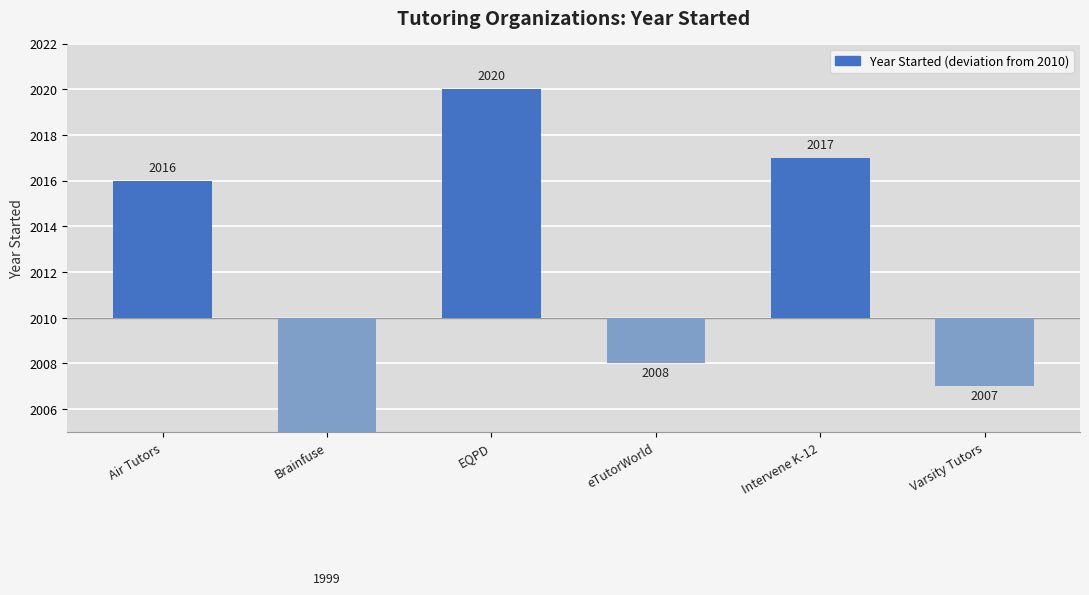

Reading right to left, extract all data points from this chart.

-3	7	-2	10	-11	6